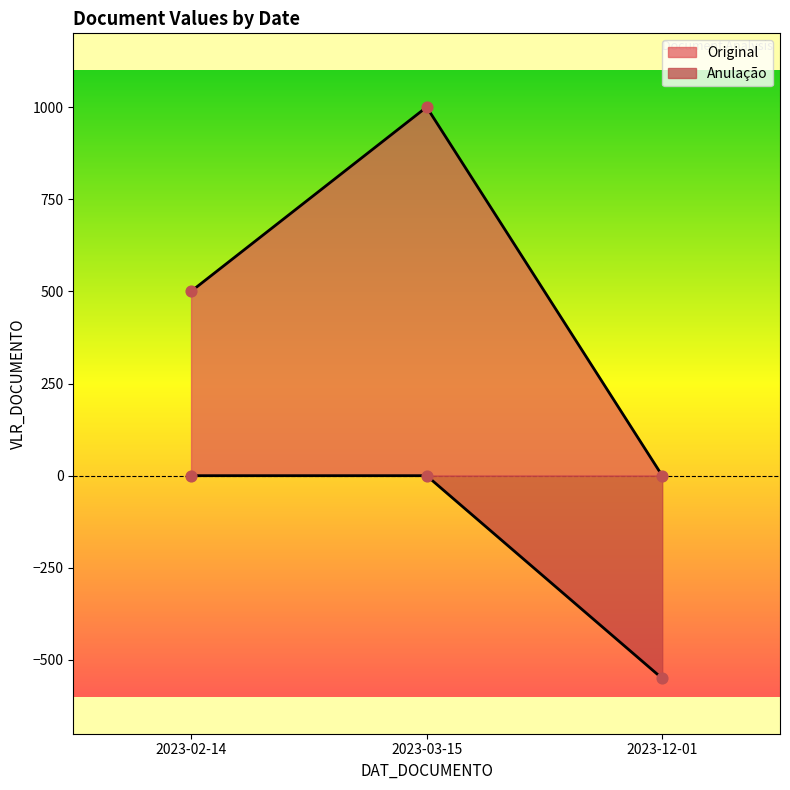

Count the number of categories in the chart.

3